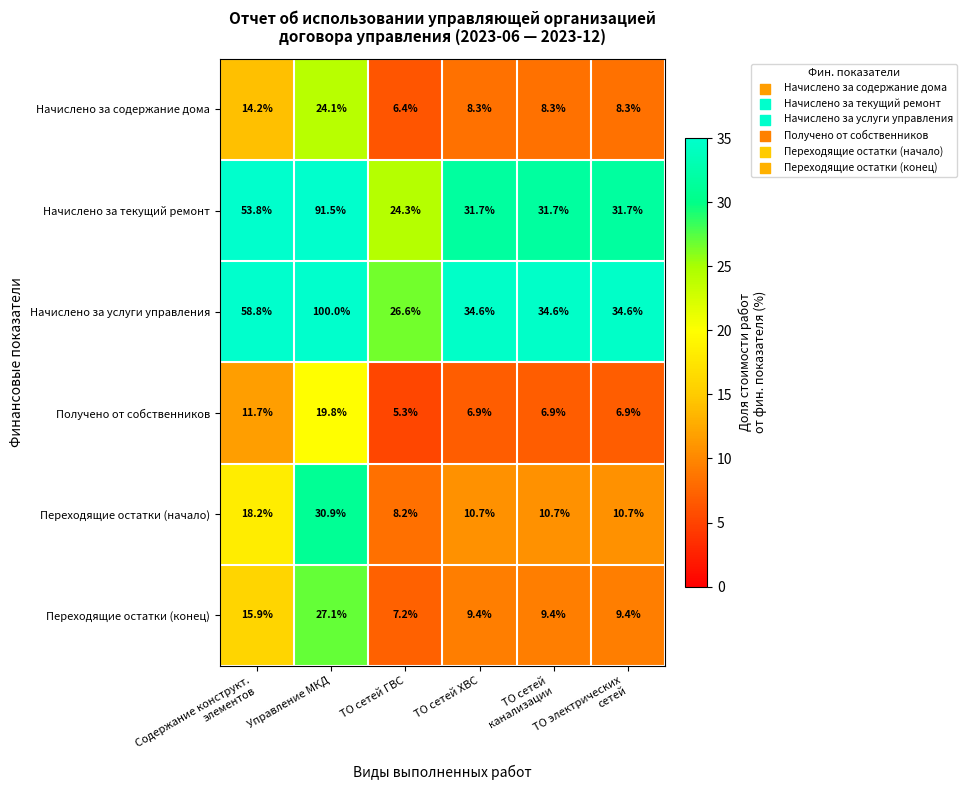

List the series in order of their peak value, lowest first.

Получено от собственников, Начислено за содержание дома, Переходящие остатки (конец), Переходящие остатки (начало), Начислено за текущий ремонт, Начислено за услуги управления